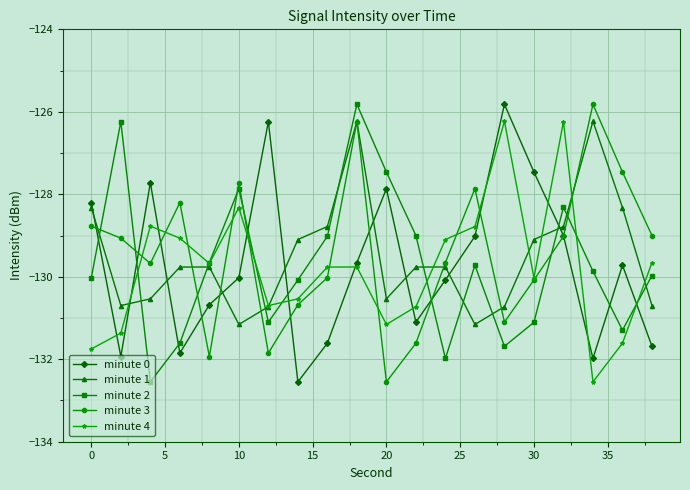

True or false: minute 2 and minute 0 intersect in this chart.

True